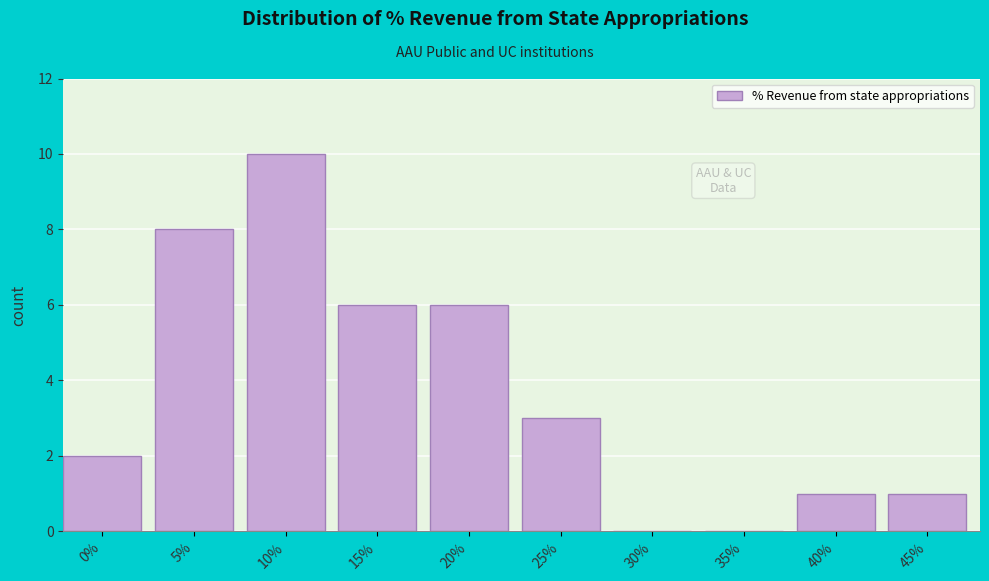

Reading left to right, extract all data points from this chart.

0%=2	5%=8	10%=10	15%=6	20%=6	25%=3	30%=0	35%=0	40%=1	45%=1